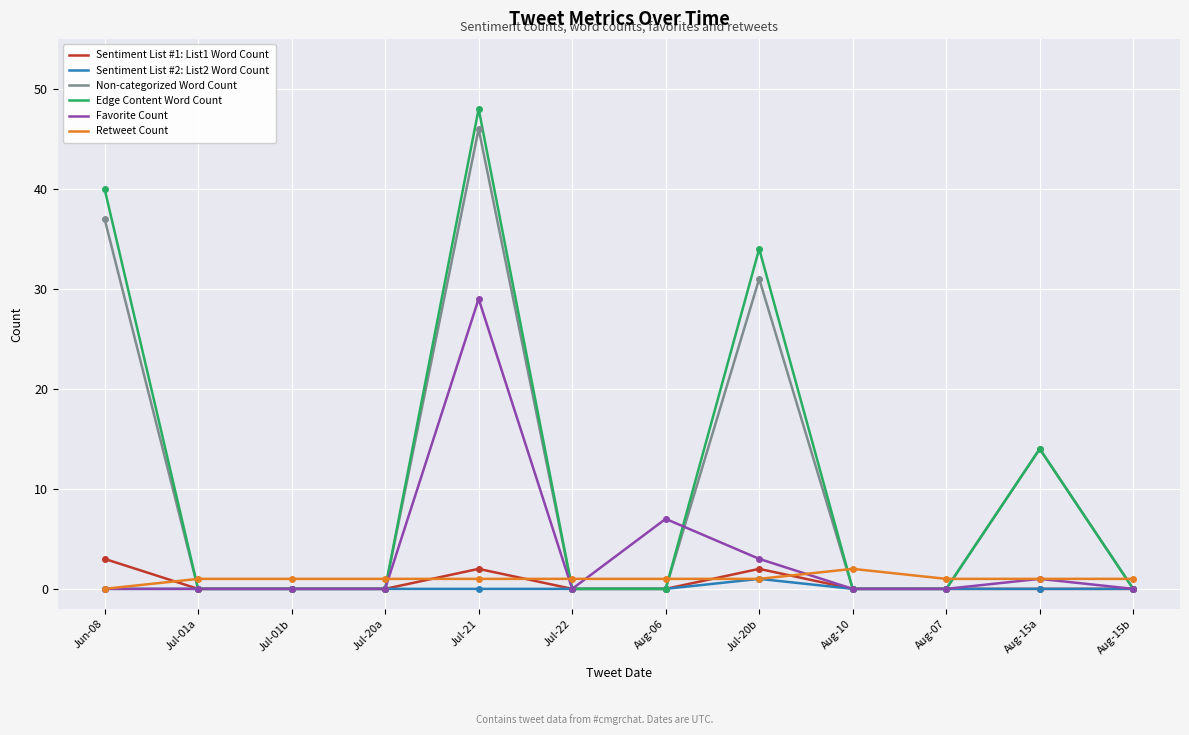

Is this an area chart (filled region under the line)?

No